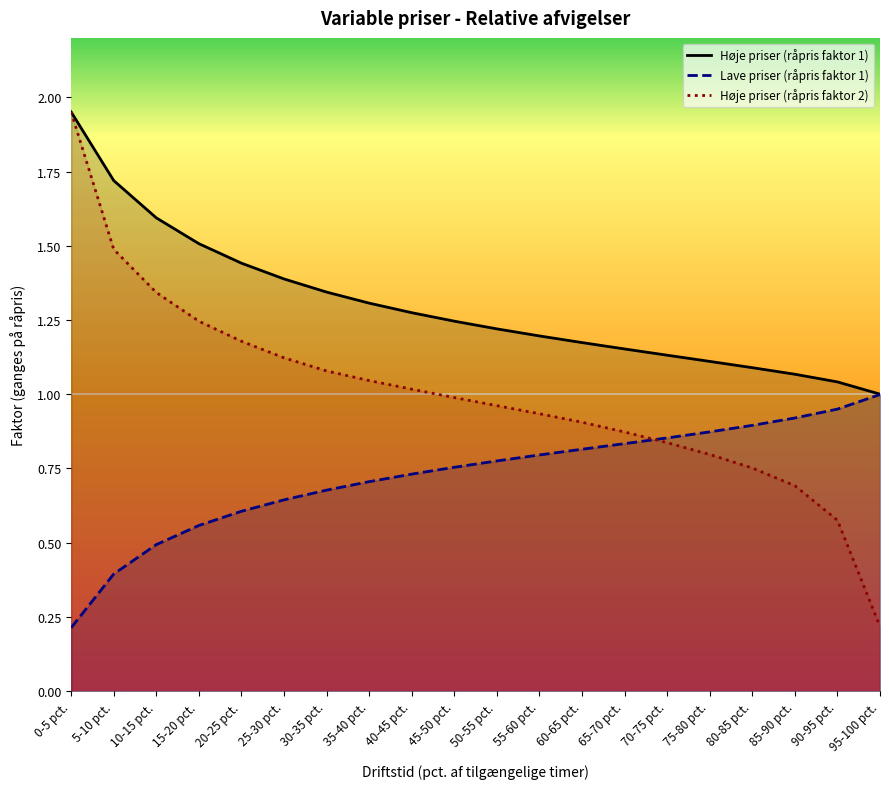

Rank the series at 10-15 pct. from highest to lowest value.

Høje priser (råpris faktor 1), Høje priser (råpris faktor 2), Lave priser (råpris faktor 1)